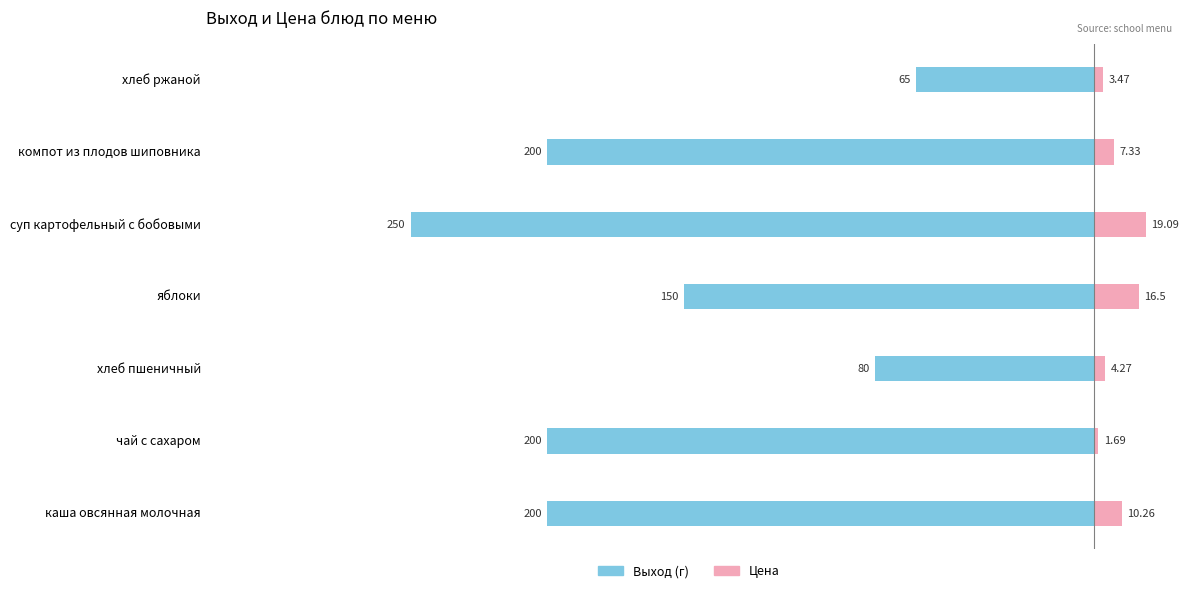

Does the chart contain any negative values?

Yes